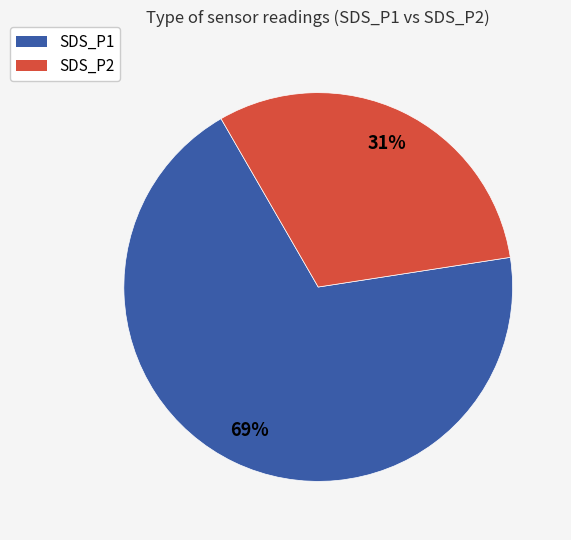

Between SDS_P1 and SDS_P2, which is larger?

SDS_P1